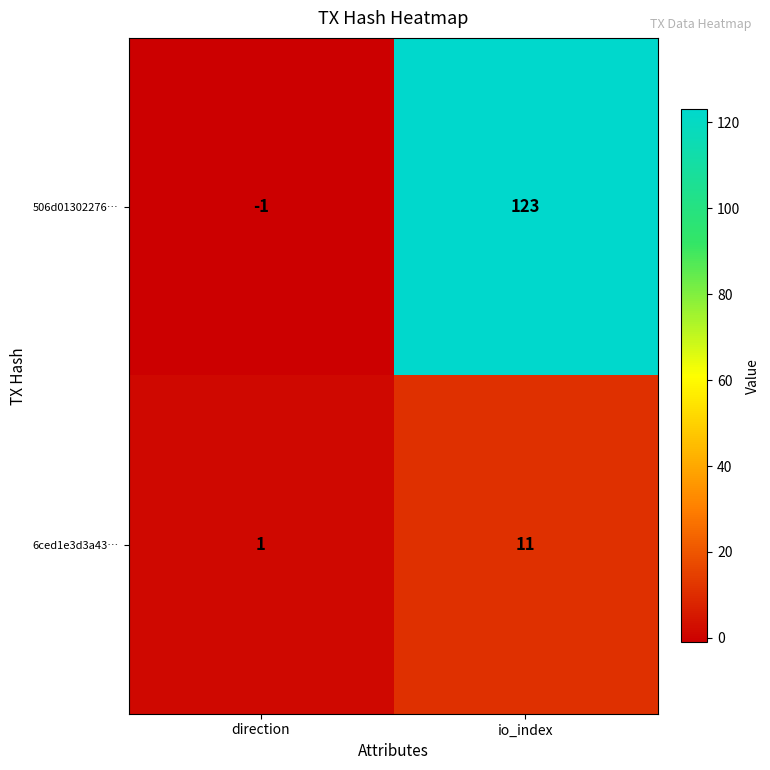

Reading left to right, extract all data points from this chart.

506d01302276…: -1	123
6ced1e3d3a43…: 1	11